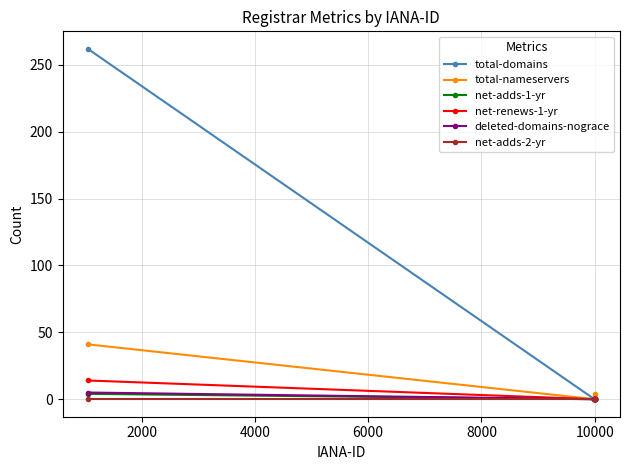

What is the difference between the second highest and minimum values in the total-nameservers series?

4